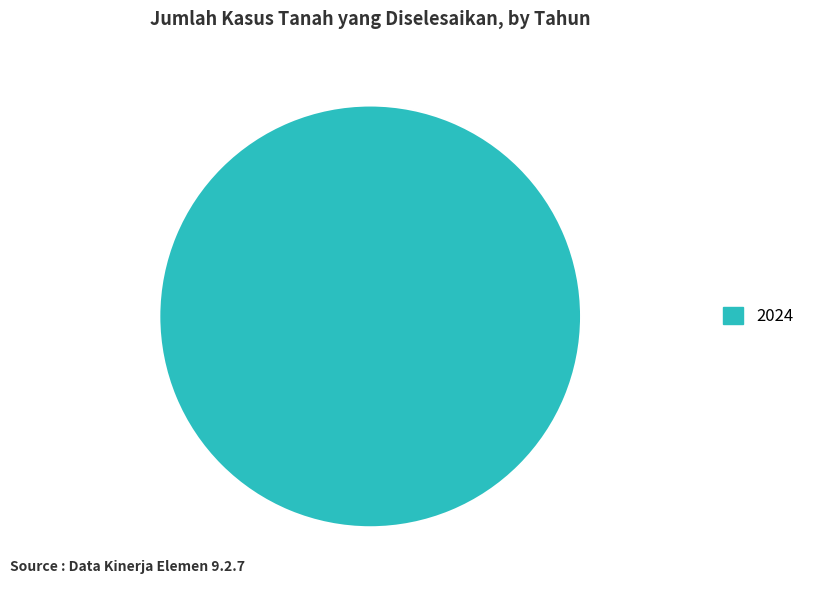

Does any single category account for the majority?

Yes